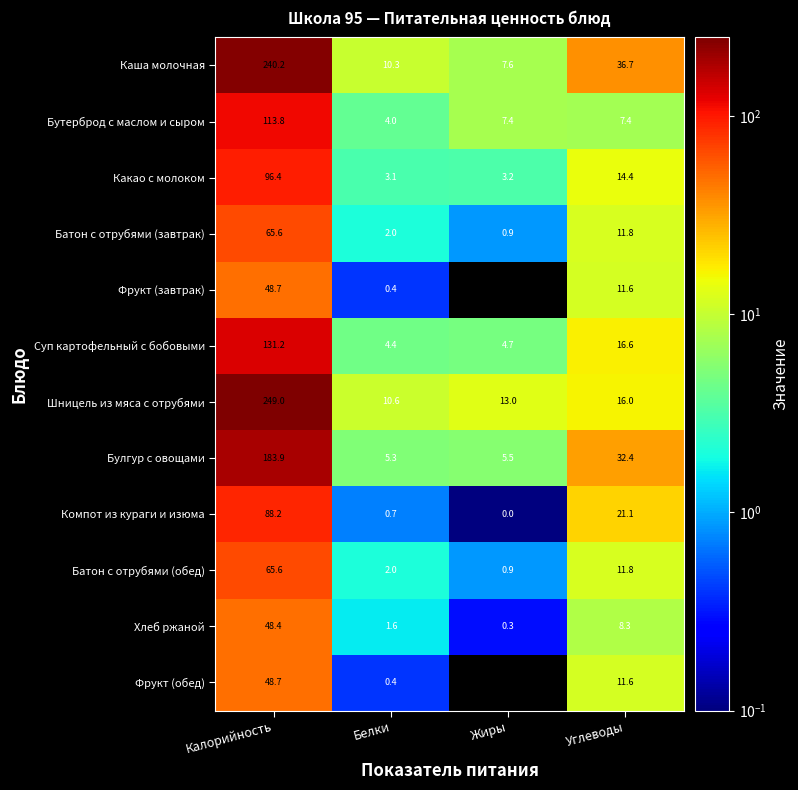

What is the maximum value shown in the chart?

249.0